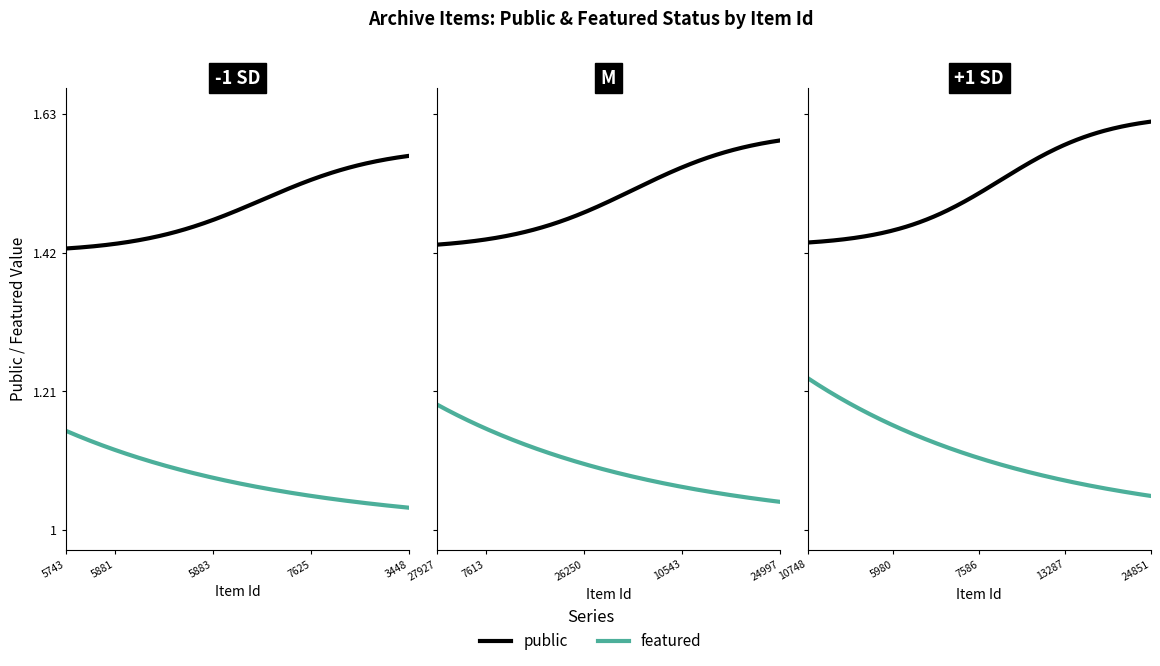

How many lines are shown in the chart?

2